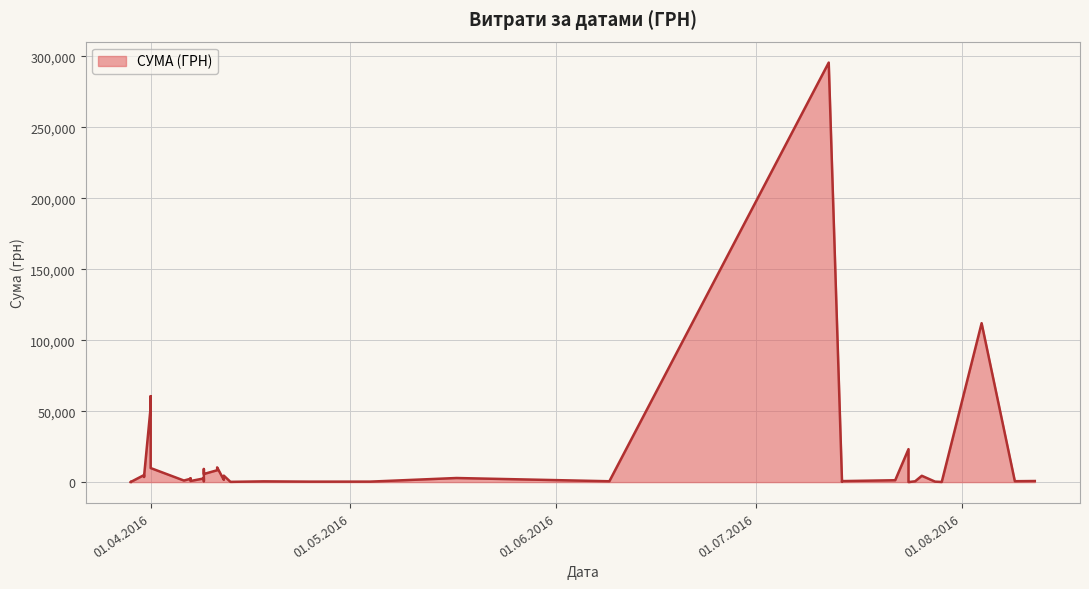

List the labels in order of value, smallest first.

24.07.2016, 29.07.2016, 29.03.2016, 29.03.2016, 29.03.2016, 13.04.2016, 14.07.2016, 25.04.2016, 28.07.2016, 04.05.2016, 18.04.2016, 25.07.2016, 09.06.2016, 09.08.2016, 09.04.2016, 14.07.2016, 07.04.2016, 12.08.2016, 06.04.2016, 22.07.2016, 12.04.2016, 07.04.2016, 09.04.2016, 07.04.2016, 17.05.2016, 31.03.2016, 31.03.2016, 26.07.2016, 12.04.2016, 31.03.2016, 09.04.2016, 11.04.2016, 09.04.2016, 01.04.2016, 11.04.2016, 24.07.2016, 01.04.2016, 01.04.2016, 04.08.2016, 12.07.2016